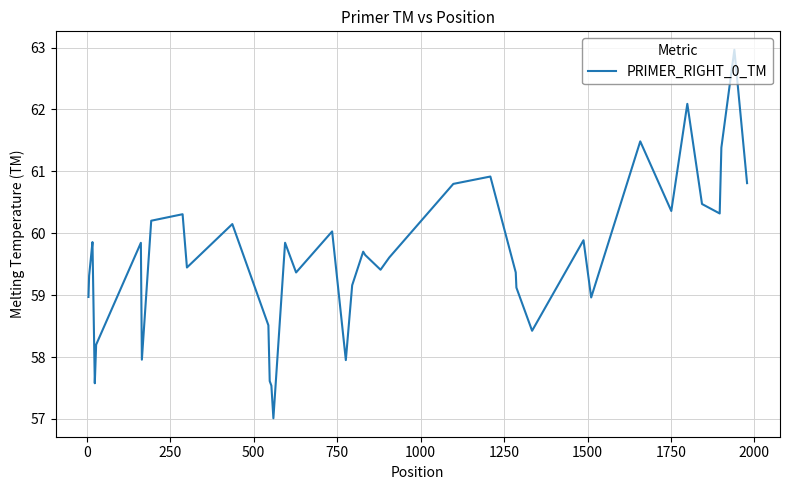

What is the sum of all values?

2384.2